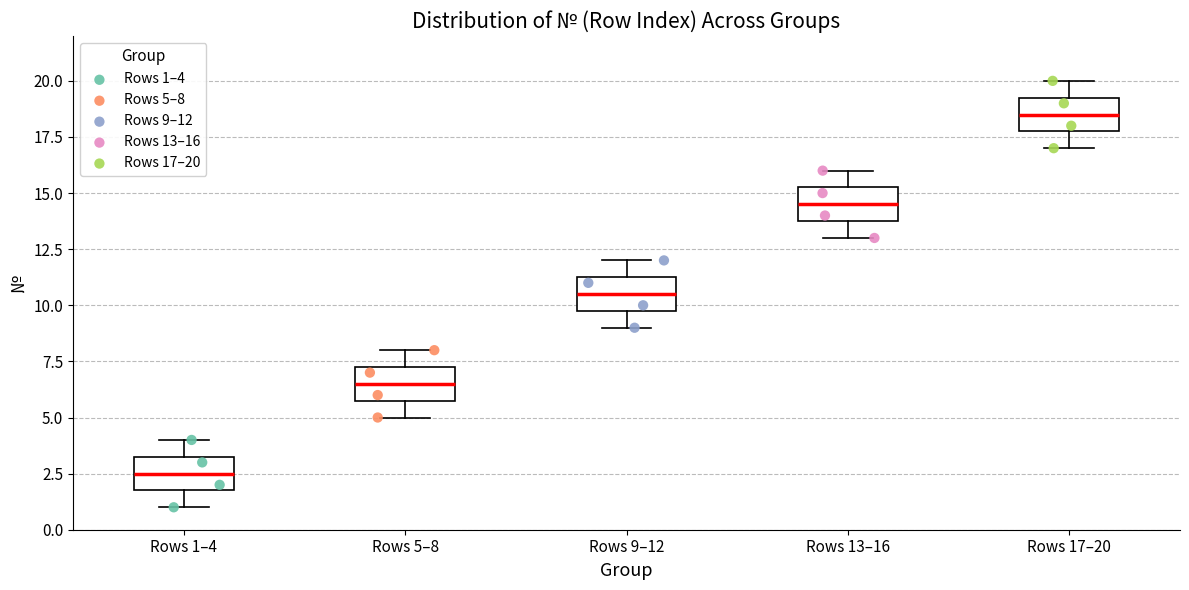

Which box has the lowest median line?

Rows 1–4